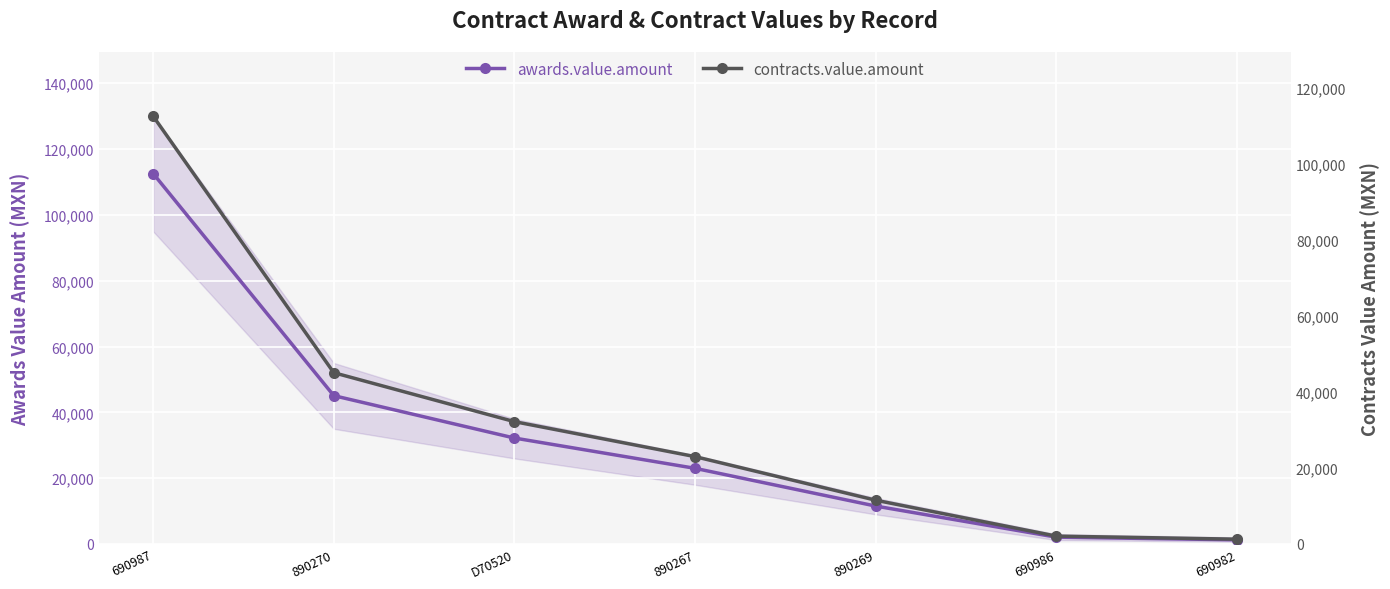

At which label does awards.value.amount first exceed 22990?

690987